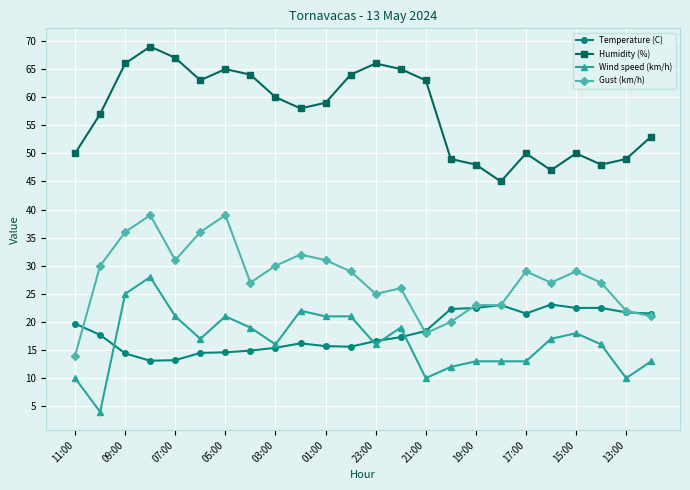

True or false: Humidity (%) and Temperature (C) cross at least once.

False